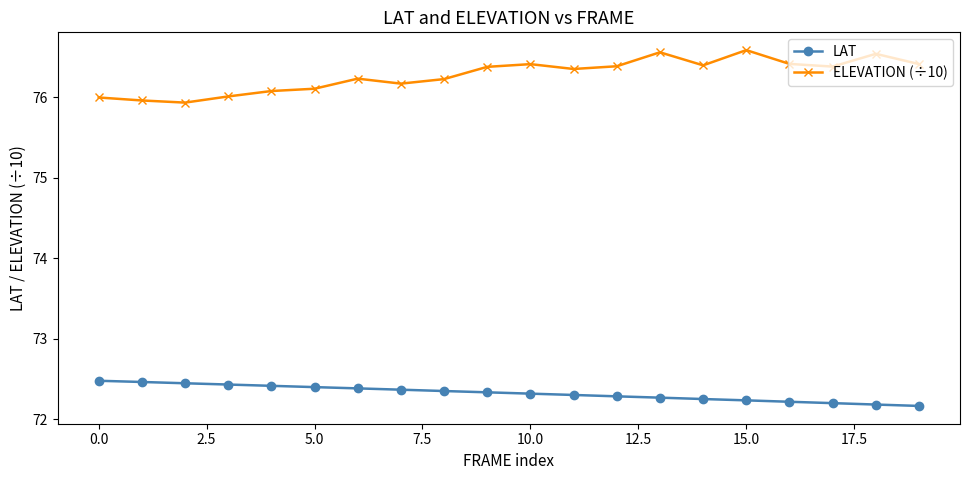

List the series in order of their overall mean, highest first.

ELEVATION (÷10), LAT